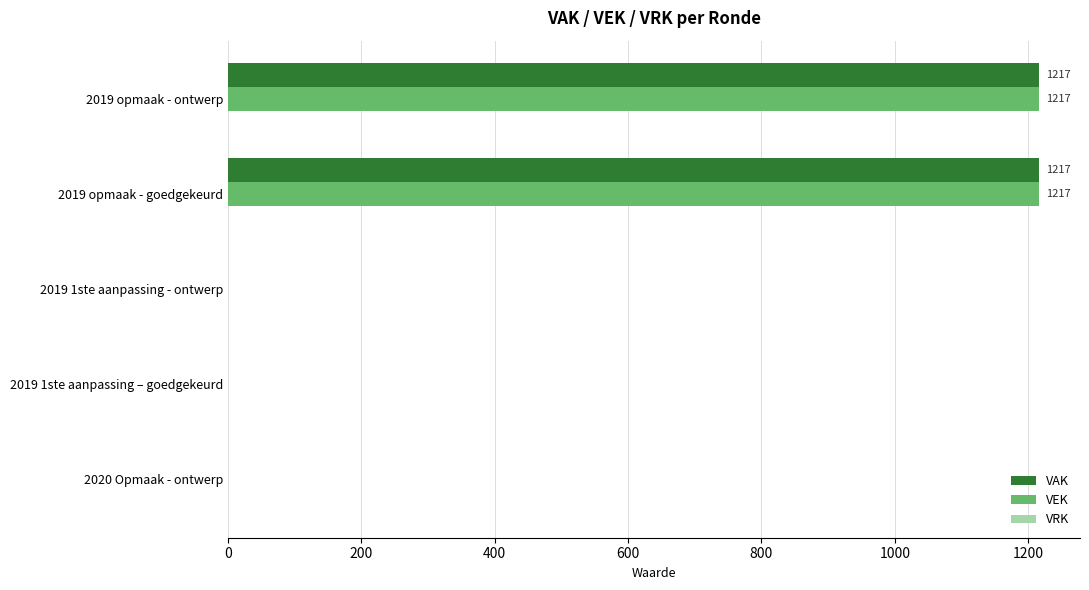

What is the total value across all series at 2019 opmaak - goedgekeurd?

2434